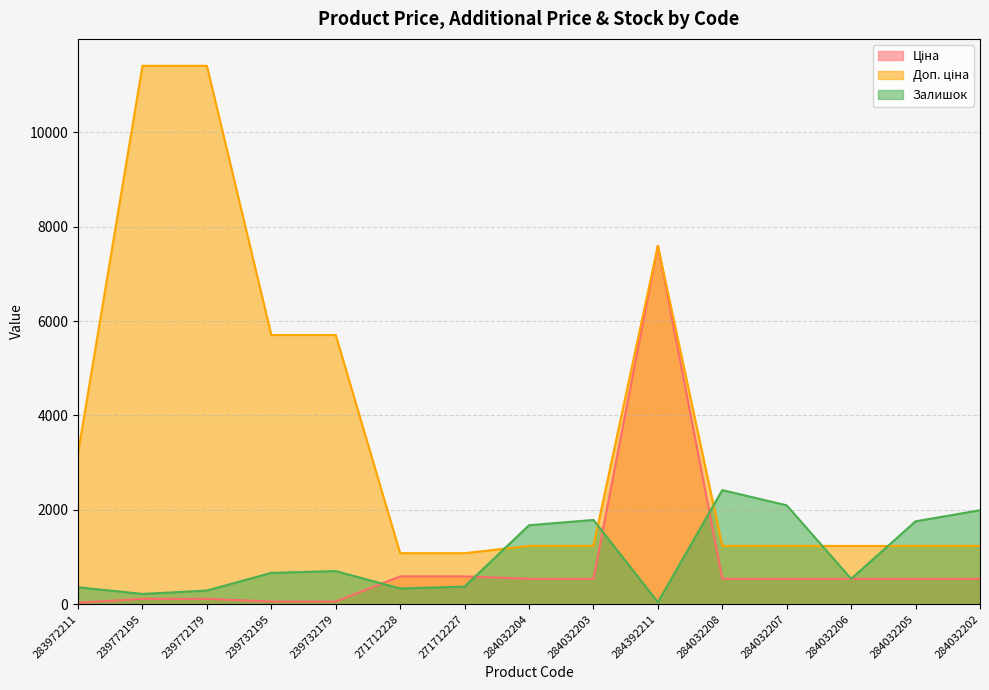

What is the minimum value shown in the chart?

32.0